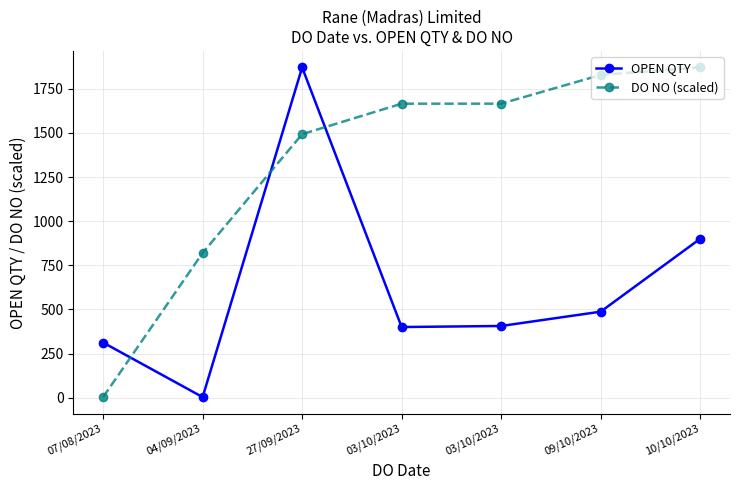

Is it true that OPEN QTY equals 3.0 at 04/09/2023?

True